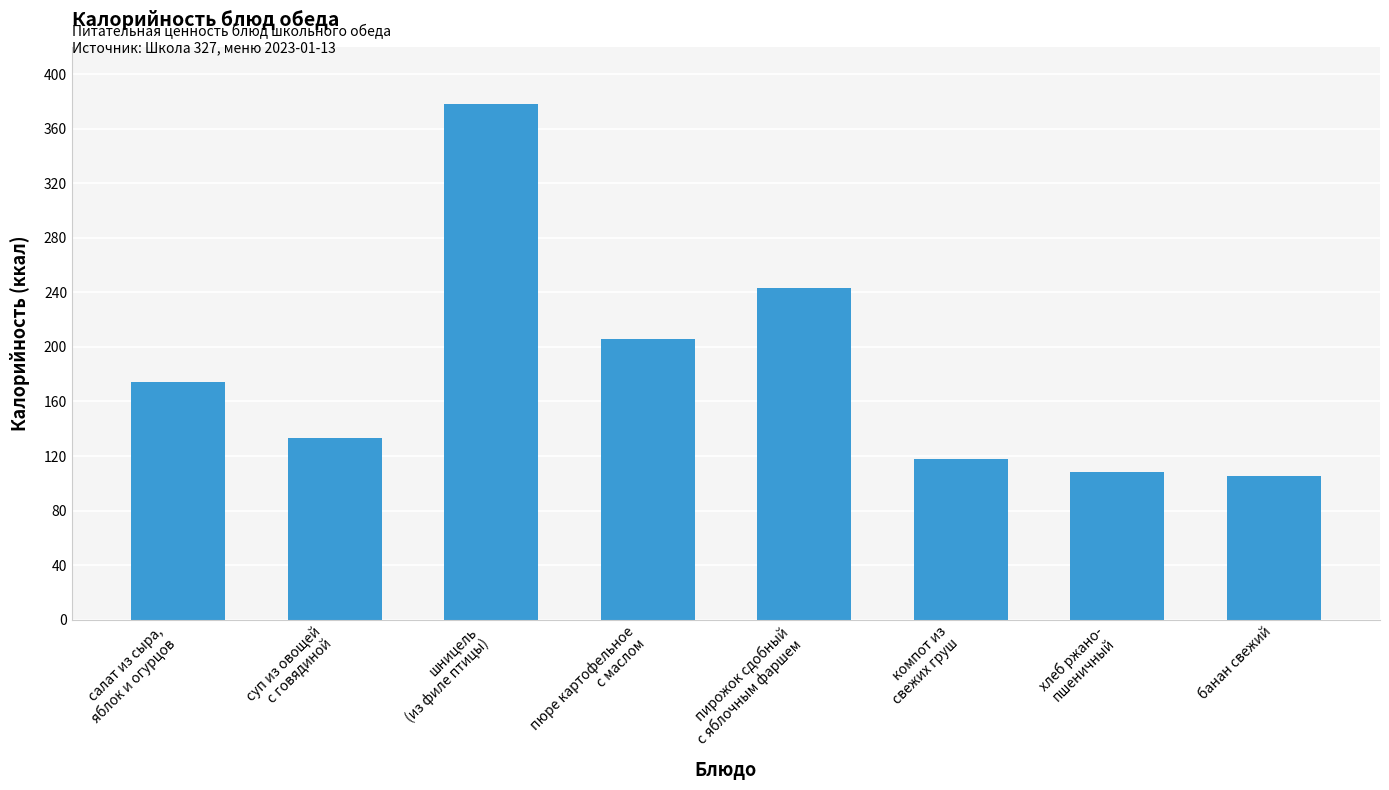

What position from the right is шницель
(из филе птицы)?

6